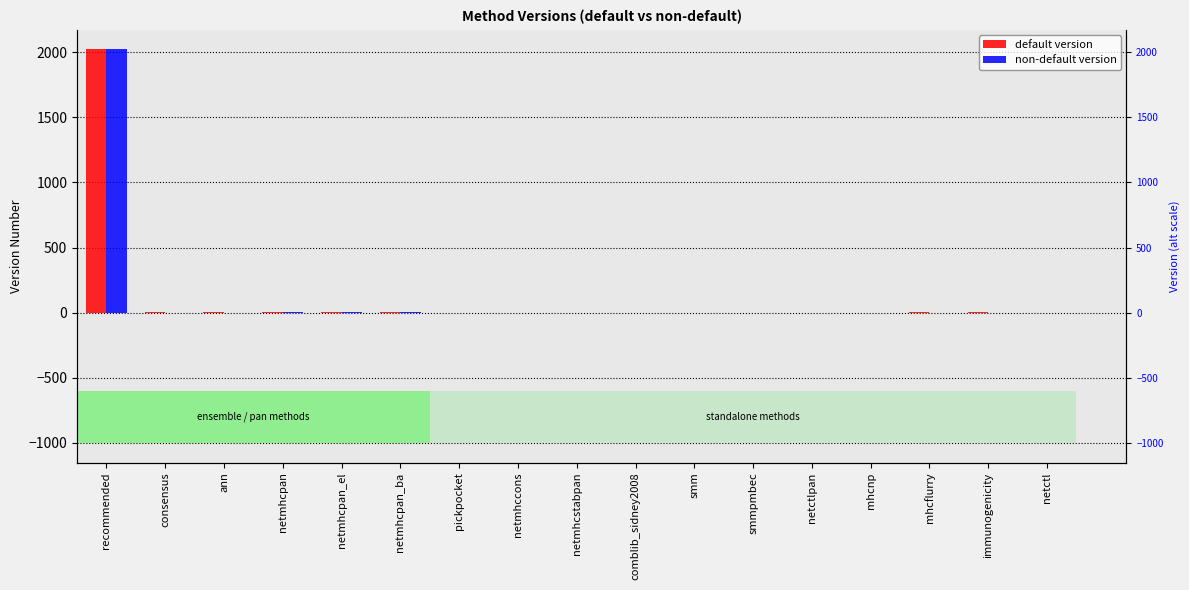

Which series has the largest range (max minus min)?

non-default version